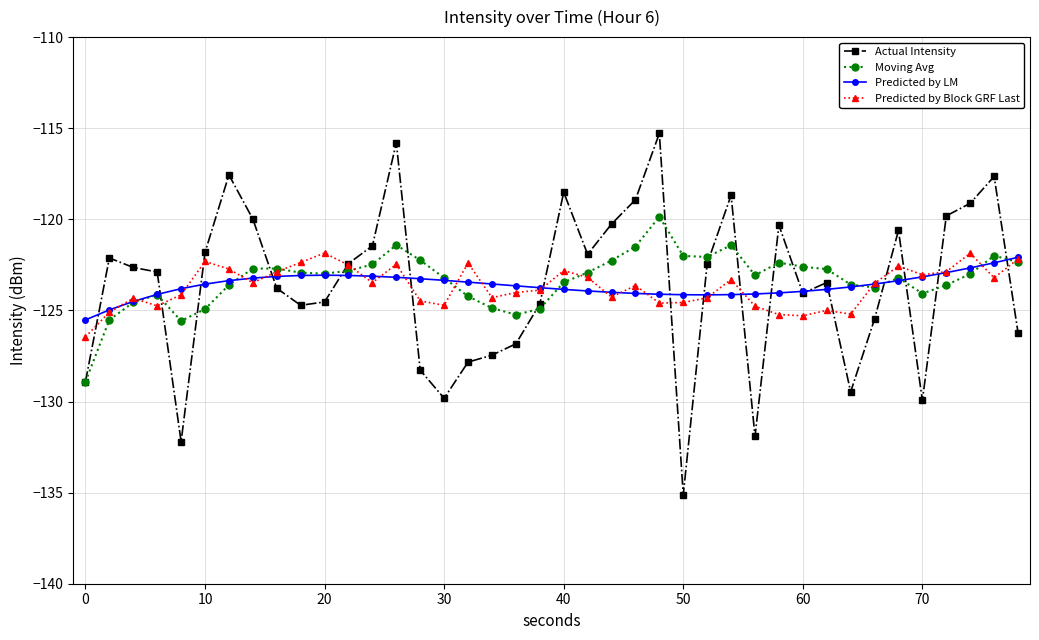

Rank the series by their maximum value, from highest to lowest.

Actual Intensity, Moving Avg, Predicted by Block GRF Last, Predicted by LM